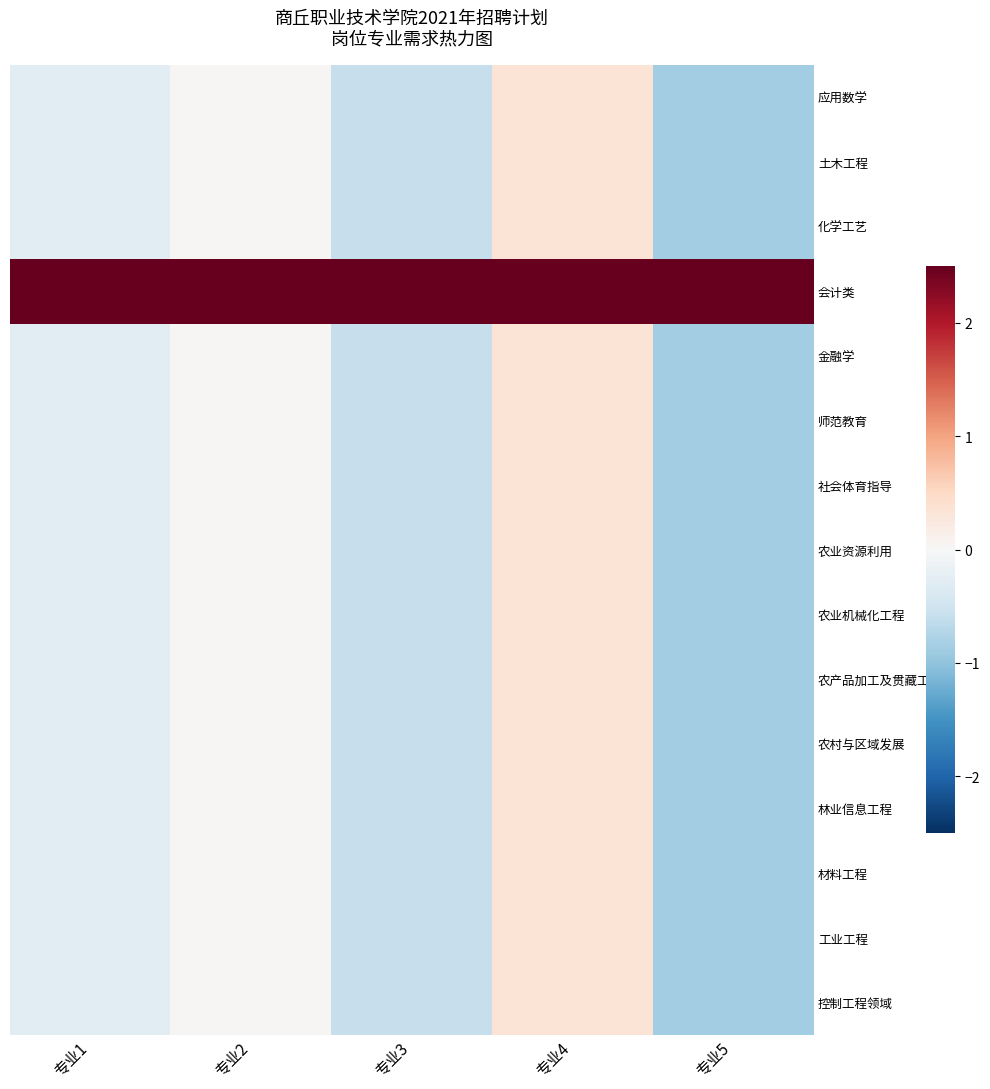

Which series has the largest total across all categories?

会计类